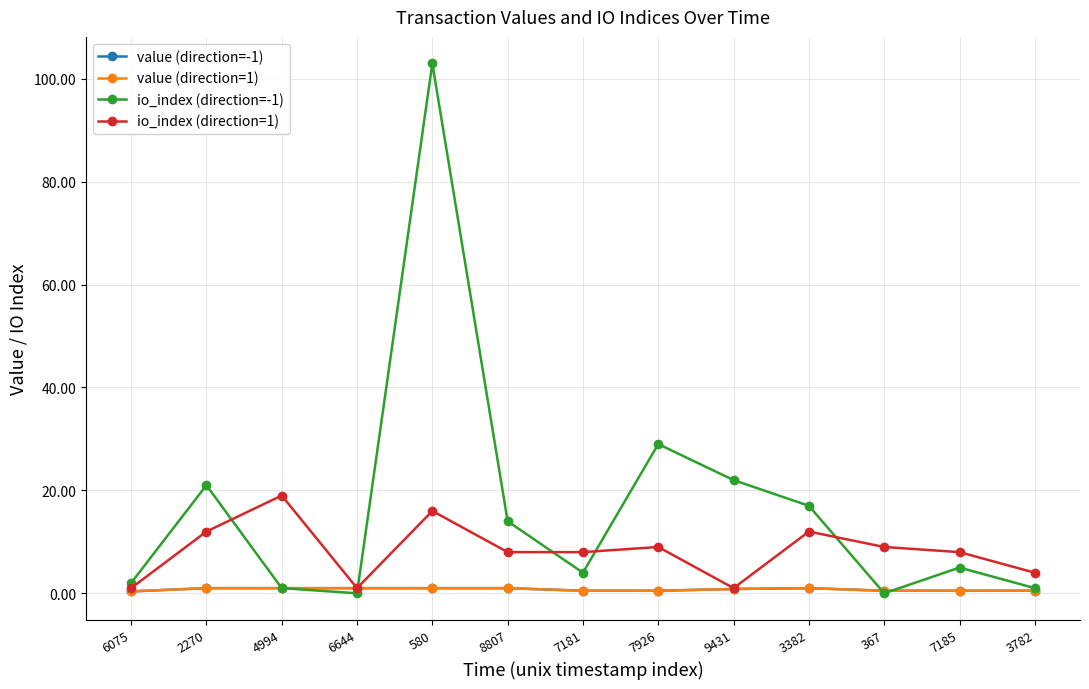

Does the chart have visible grid lines?

Yes